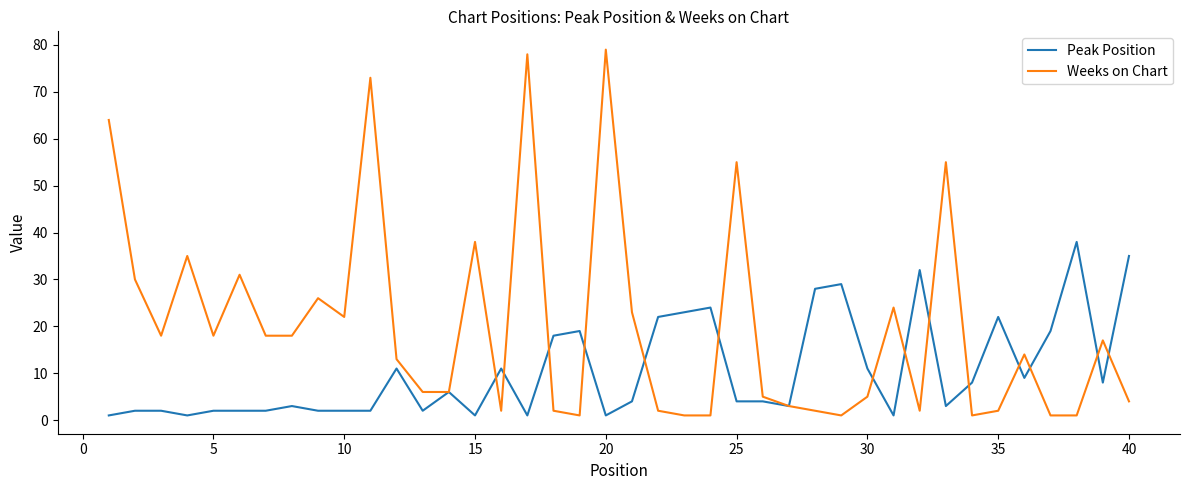

Which series has the largest range (max minus min)?

Weeks on Chart